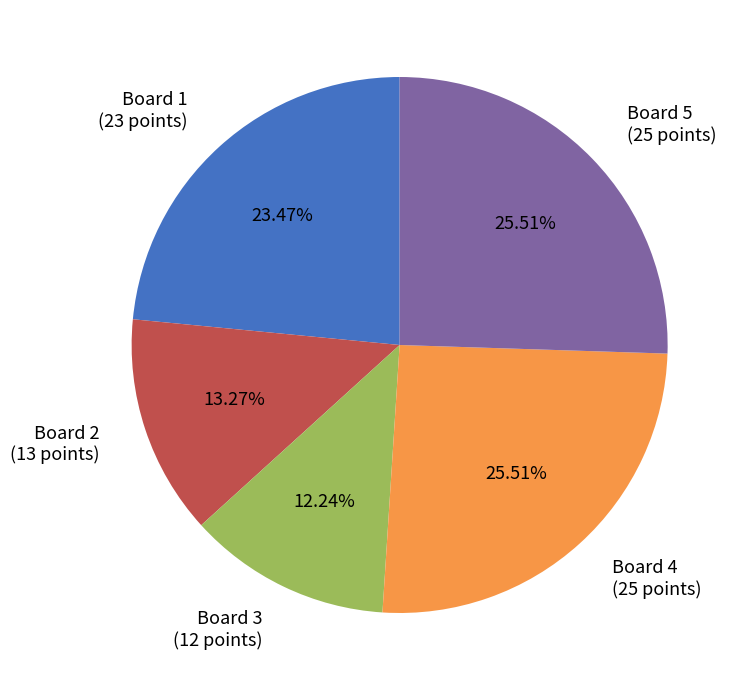

To the nearest percent, what is the difference between the largest and smallest slice percentages?

13%